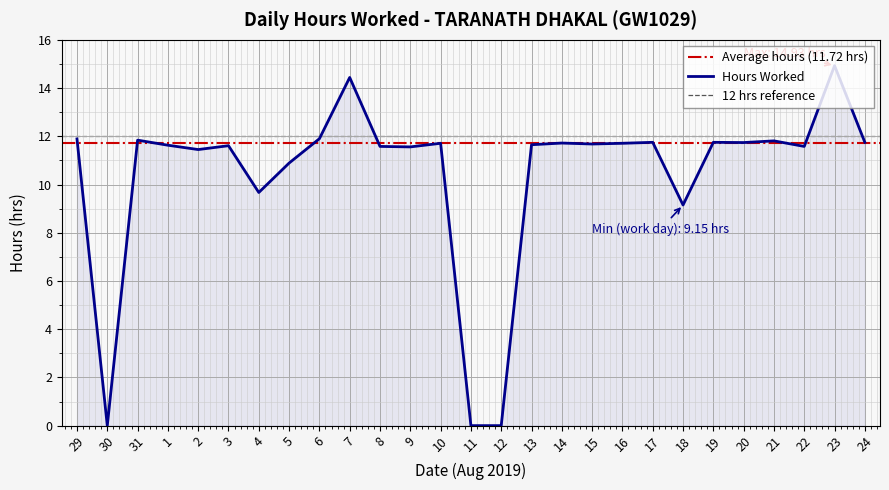

How many values exceed 11?

21